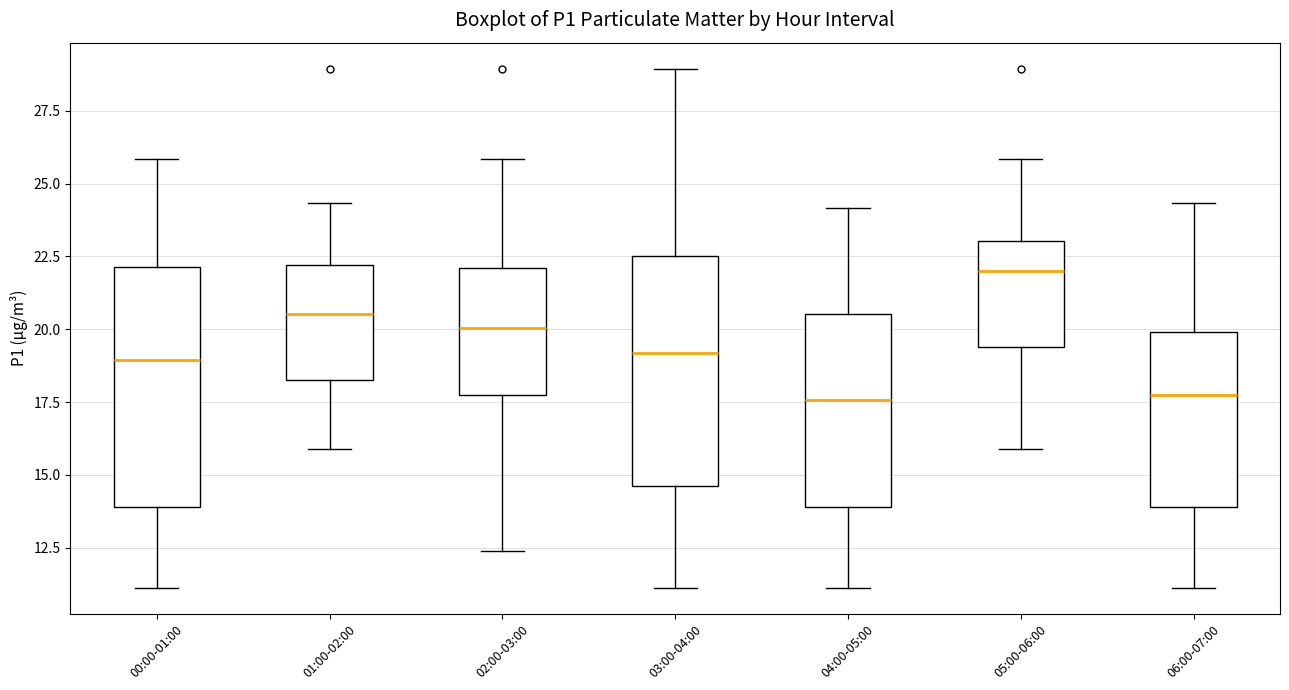

Where does the lower whisker of the box for 05:00-06:00 end on the y-axis? The values are not printed on the chart, so give them approximately, as read against the axis.

16.0